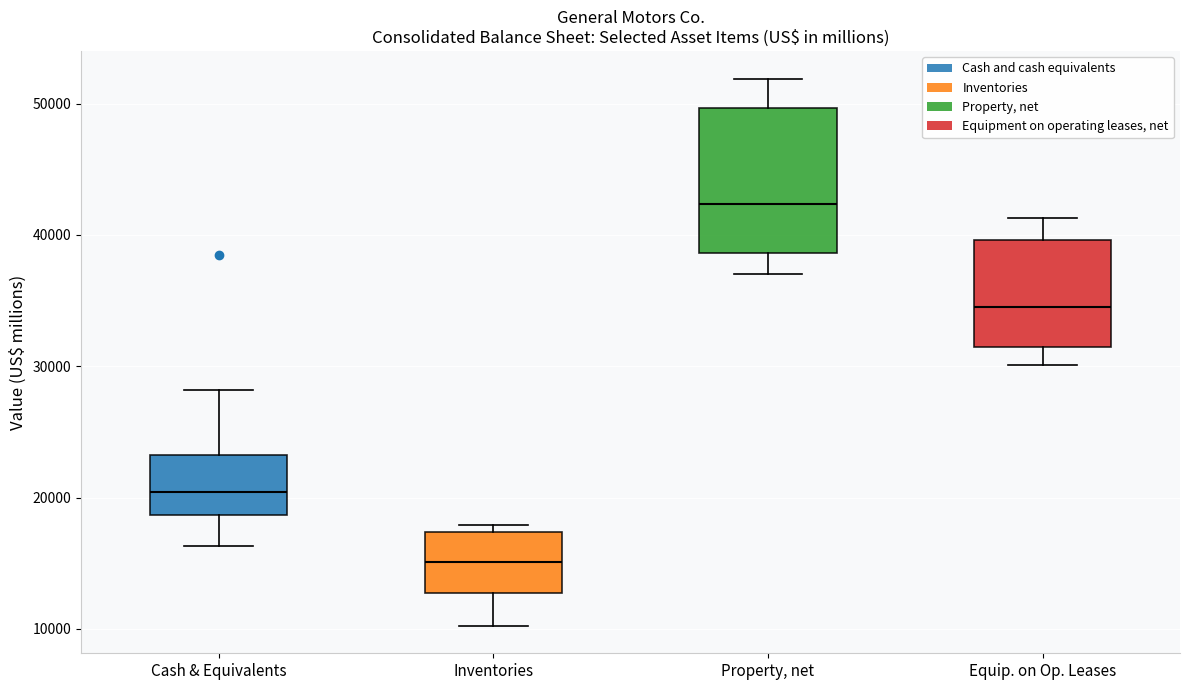

Reading left to right, transcribe this box plot: for each box, give where its median line is, the range the box spans, and where its two whiskers end, as read against the y-axis. The values are not printed on the chart, so give them approximately, as read against the axis.

Cash & Equivalents: median 20000, box 19000 to 23000, whiskers 16000 to 28000
Inventories: median 15000, box 13000 to 17000, whiskers 10000 to 18000
Property, net: median 42000, box 39000 to 50000, whiskers 37000 to 52000
Equip. on Op. Leases: median 35000, box 31000 to 40000, whiskers 30000 to 41000